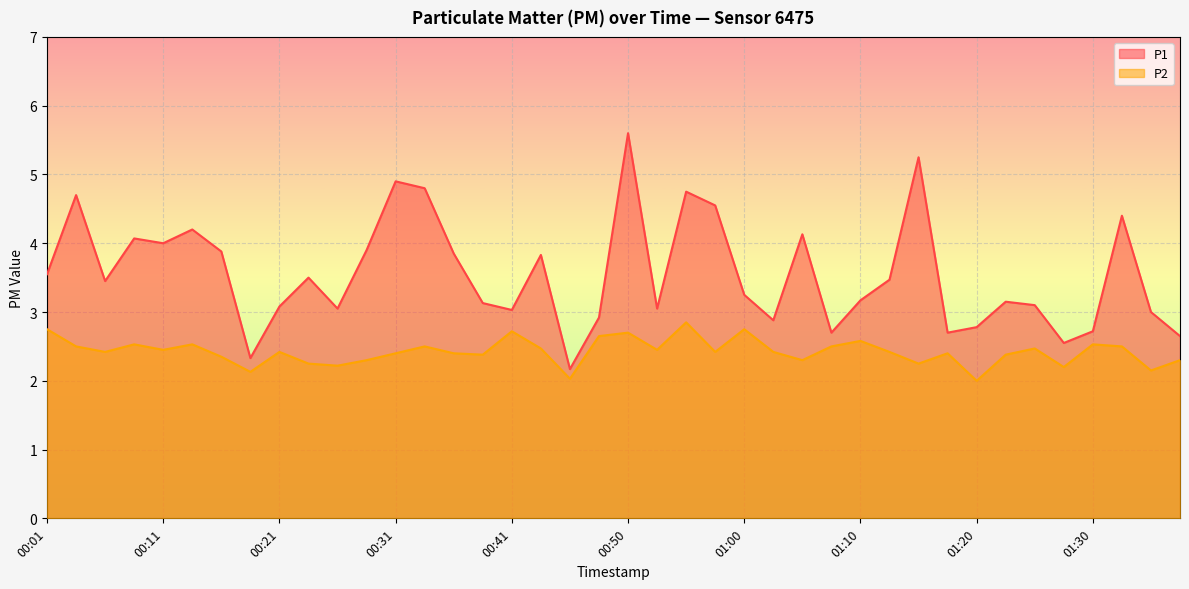

Which label corresponds to the smallest value in the chart?

01:20